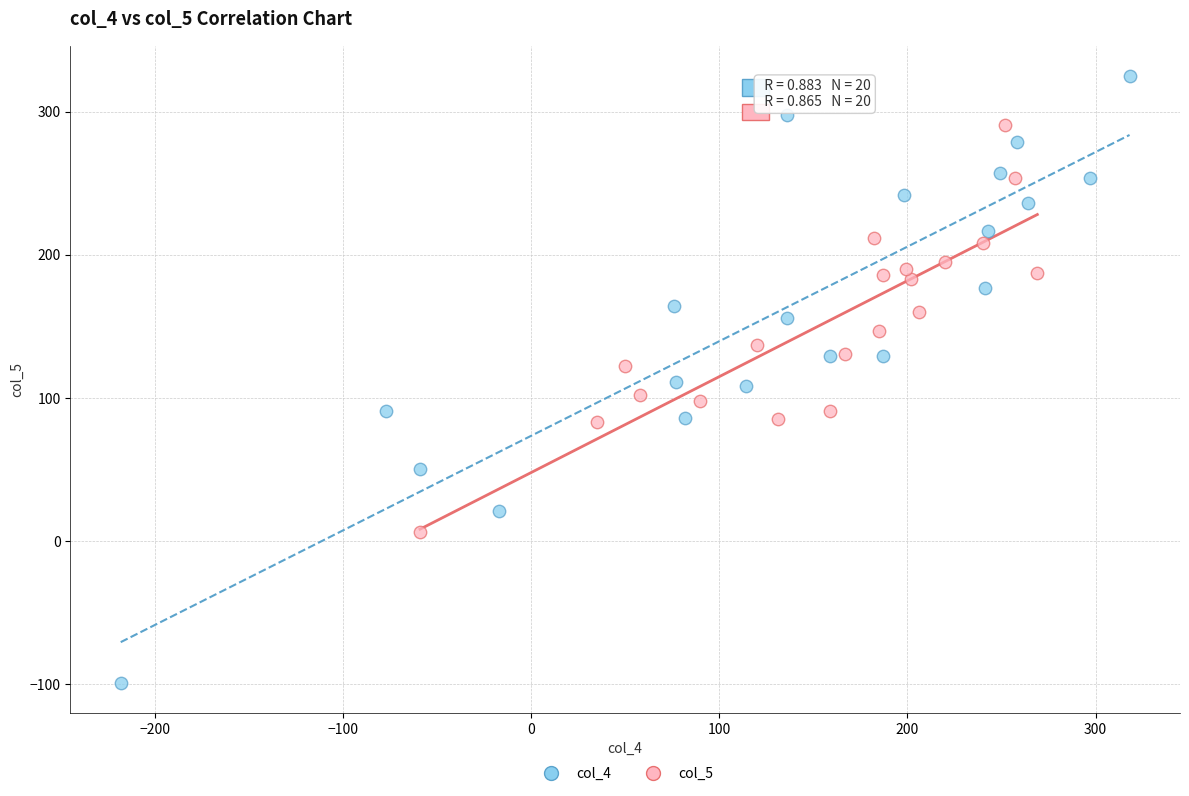

What are all the series names shown in the legend?

col_4, col_5